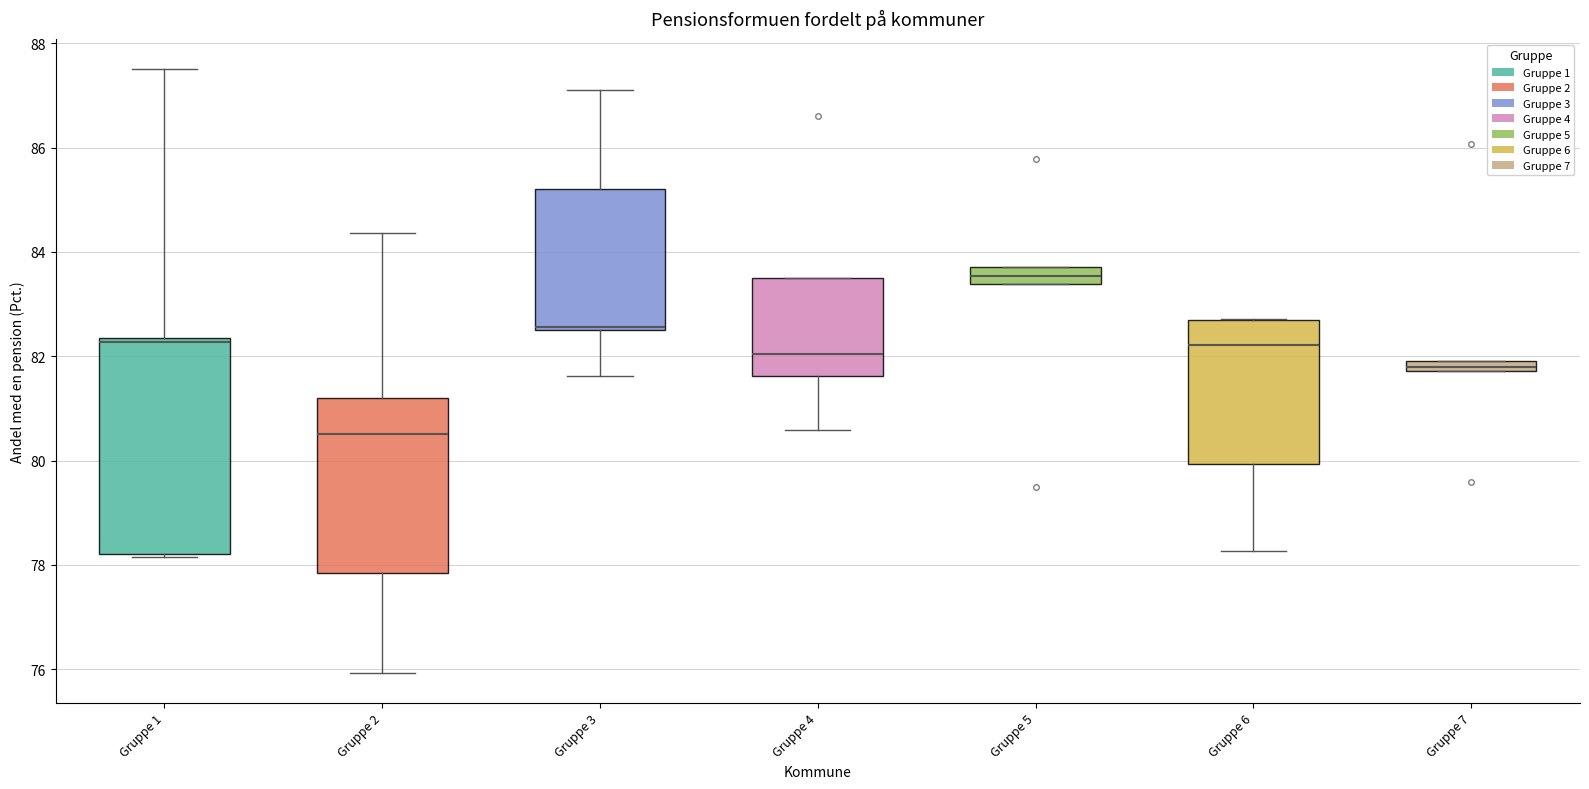

Where does the lower whisker of the box for Gruppe 3 end on the y-axis? The values are not printed on the chart, so give them approximately, as read against the axis.

81.6